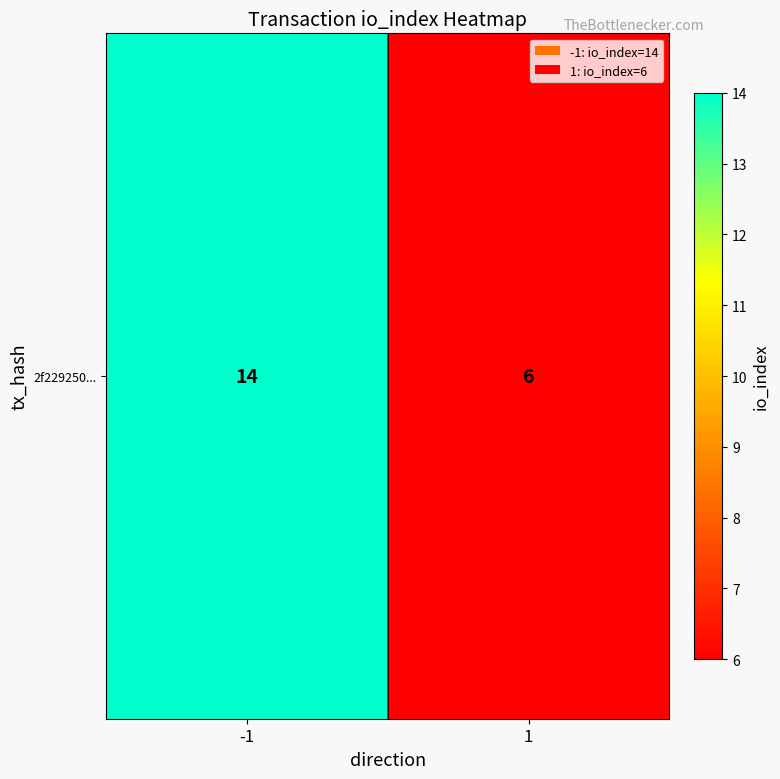

Rank the categories by value from highest to lowest.

-1, 1